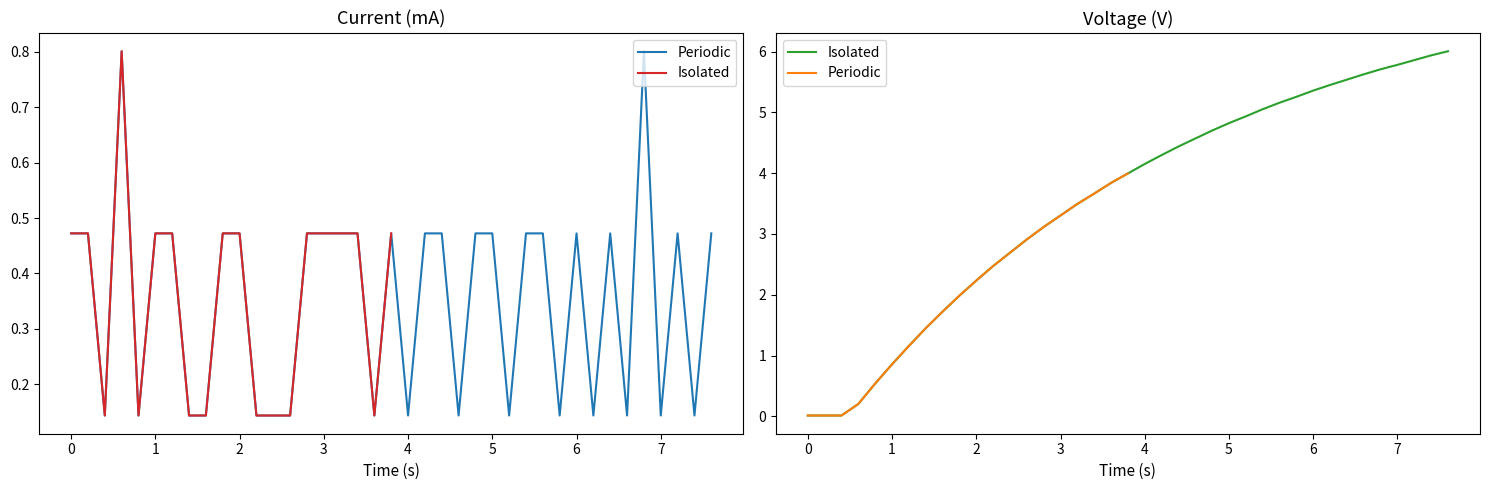

At which category does Current (mA) reach its first local peak?

0.6